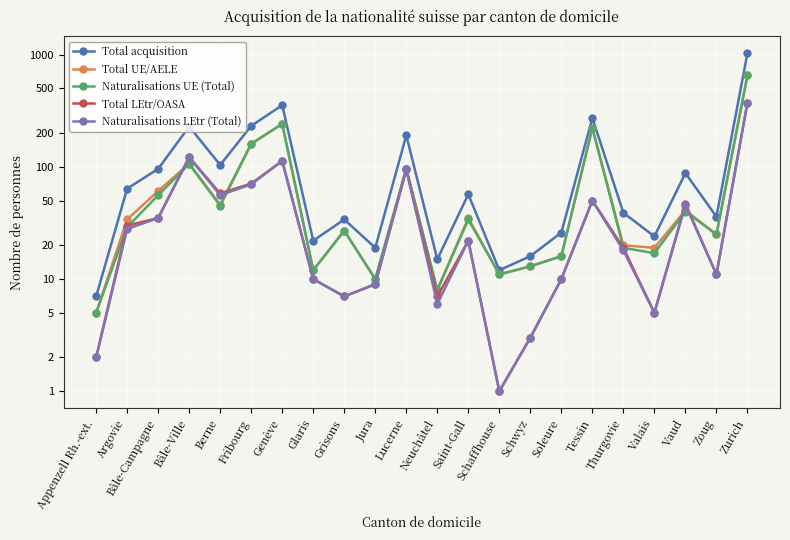

True or false: Total LEtr/OASA has a value of 49 at Bâle-Campagne.

False